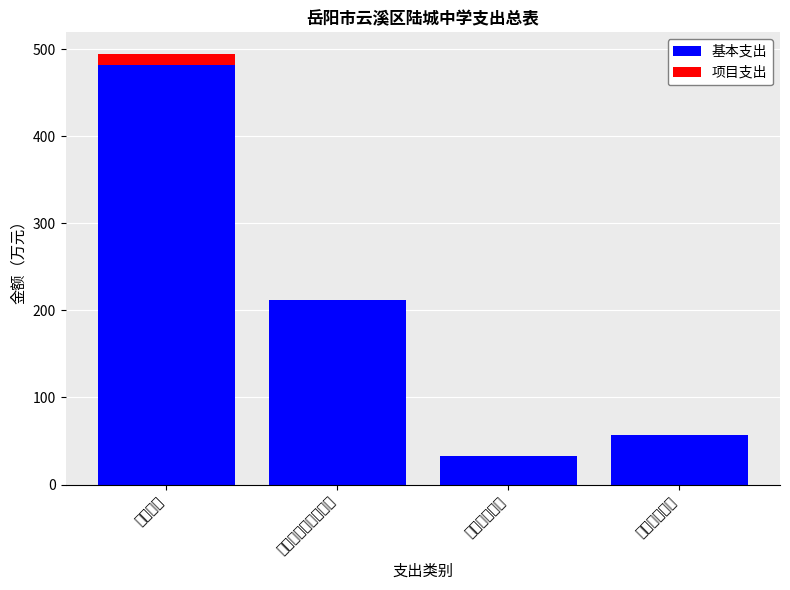

Which series has the largest range (max minus min)?

基本支出